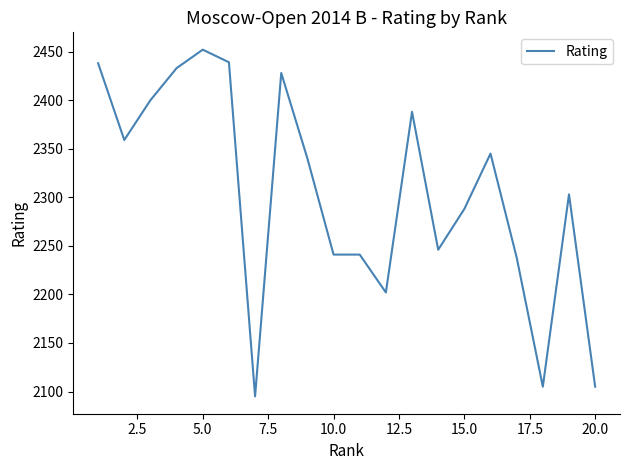

True or false: there are more than 1 points higher than both neighbors.

True